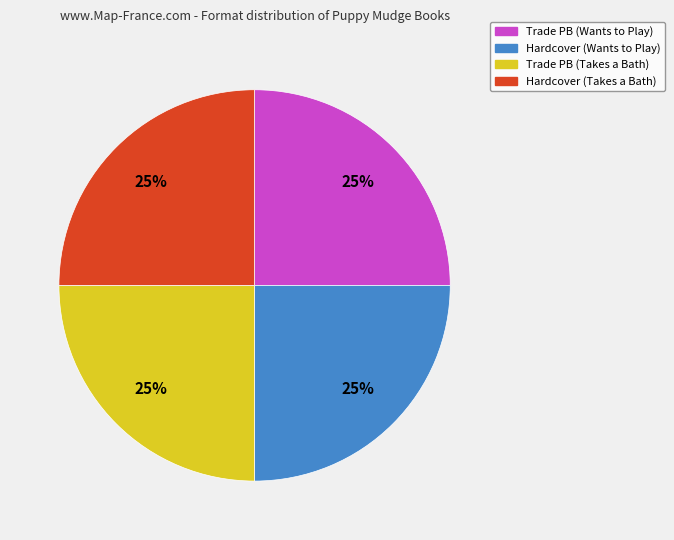

What percentage is the Hardcover (Wants to Play) slice, to the nearest percent?

25%